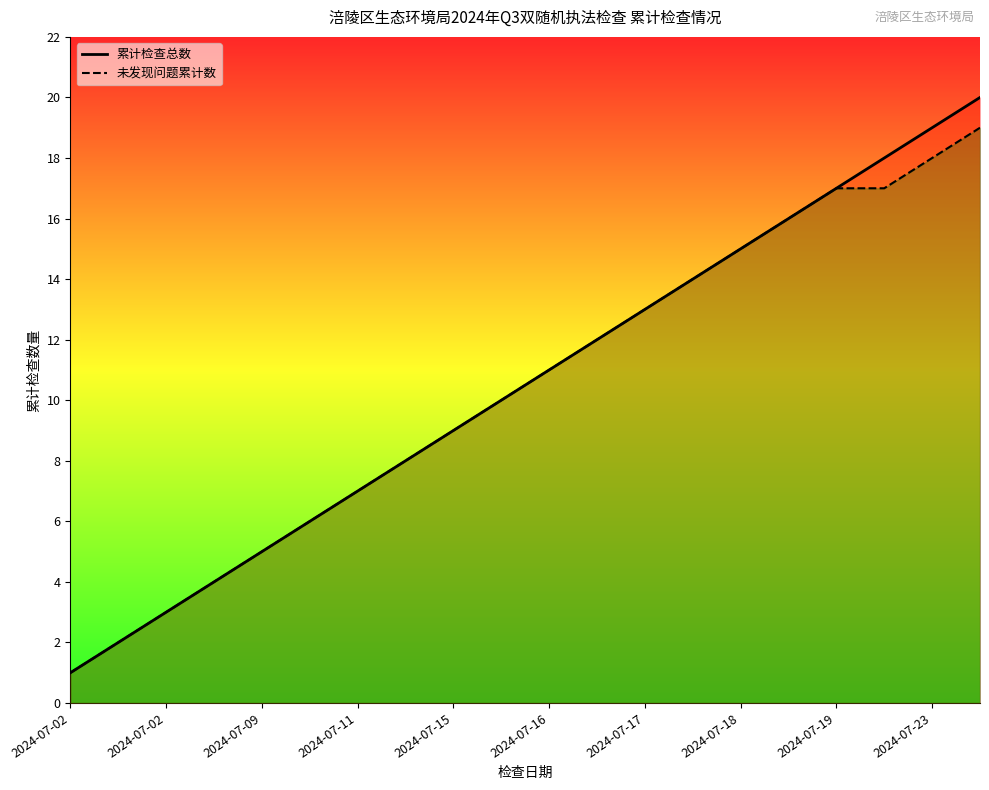

The value of 未发现问题累计数 at 15 is 22. True or false?

False